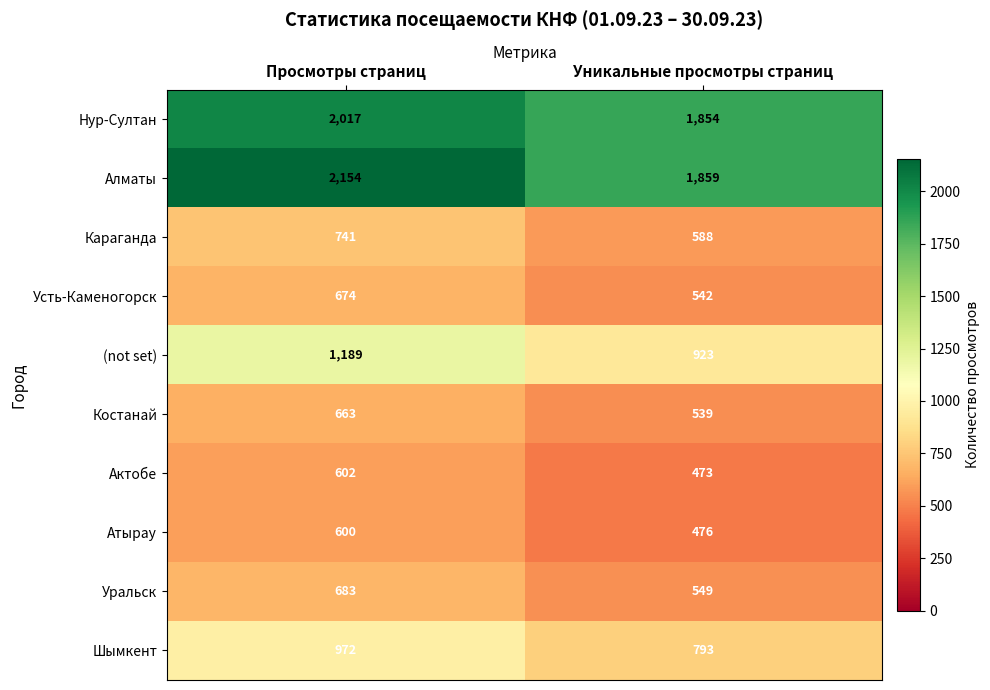

Reading right to left, what are all the values shown in this chart?

Нур-Султан: Уникальные просмотры страниц=1854	Просмотры страниц=2017
Алматы: Уникальные просмотры страниц=1859	Просмотры страниц=2154
Караганда: Уникальные просмотры страниц=588	Просмотры страниц=741
Усть-Каменогорск: Уникальные просмотры страниц=542	Просмотры страниц=674
(not set): Уникальные просмотры страниц=923	Просмотры страниц=1189
Костанай: Уникальные просмотры страниц=539	Просмотры страниц=663
Актобе: Уникальные просмотры страниц=473	Просмотры страниц=602
Атырау: Уникальные просмотры страниц=476	Просмотры страниц=600
Уральск: Уникальные просмотры страниц=549	Просмотры страниц=683
Шымкент: Уникальные просмотры страниц=793	Просмотры страниц=972